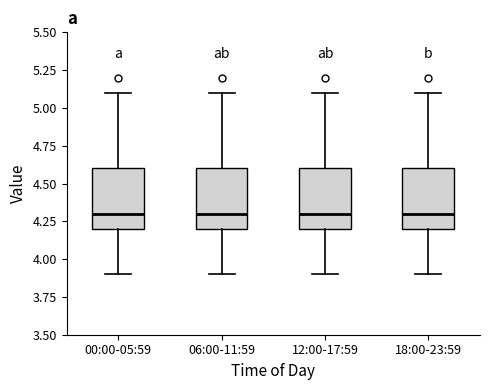

Reading left to right, read every box against the y-axis: the position of its median line, the range the box covers, and the ends of its whiskers. The values are not printed on the chart, so give them approximately, as read against the axis.

00:00-05:59: median 4.3, box 4.2 to 4.6, whiskers 3.9 to 5.1
06:00-11:59: median 4.3, box 4.2 to 4.6, whiskers 3.9 to 5.1
12:00-17:59: median 4.3, box 4.2 to 4.6, whiskers 3.9 to 5.1
18:00-23:59: median 4.3, box 4.2 to 4.6, whiskers 3.9 to 5.1